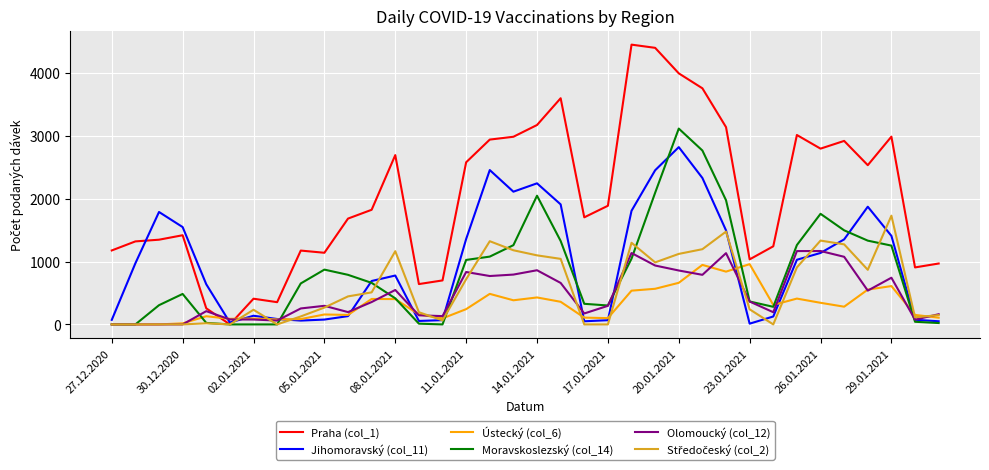

What is the greatest value displayed?

4452